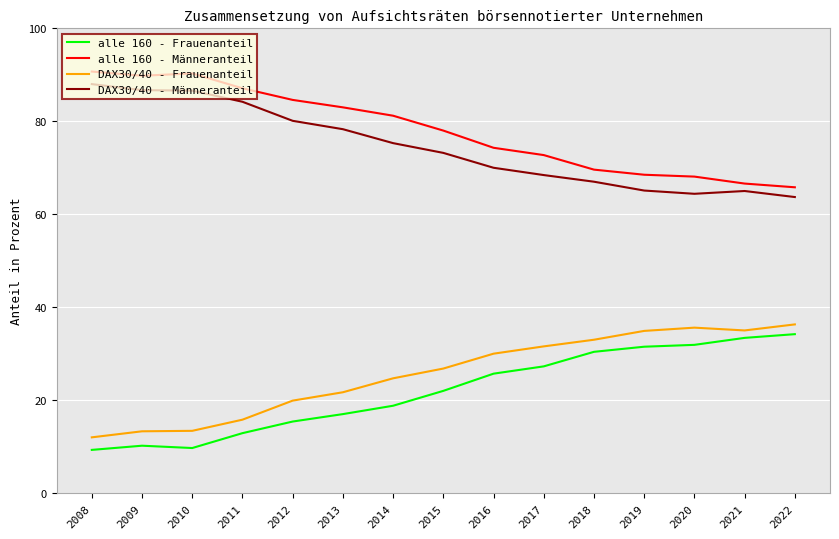

List the series in order of their peak value, highest first.

alle 160 - Männeranteil, DAX30/40 - Männeranteil, DAX30/40 - Frauenanteil, alle 160 - Frauenanteil